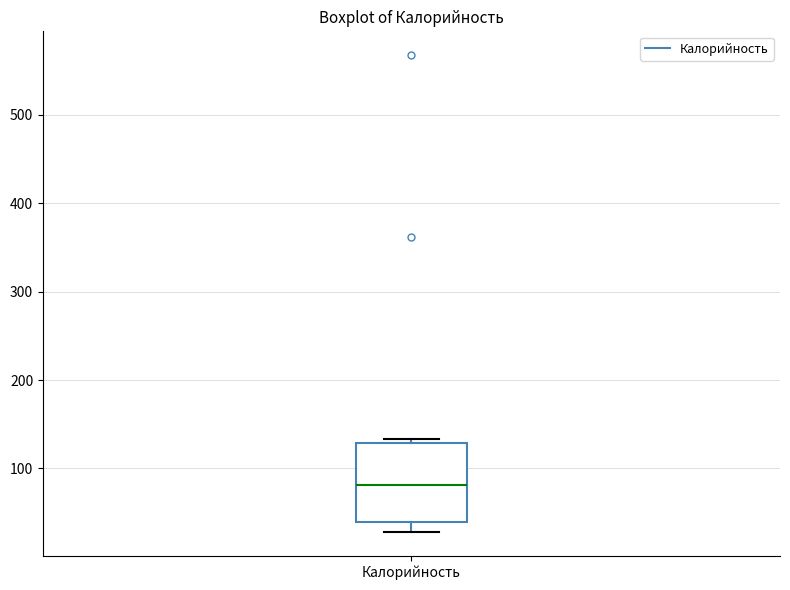

Read this box plot against the y-axis: the position of the median line, the range covered by the box, and the ends of both whiskers. The values are not printed on the chart, so give them approximately, as read against the axis.

median 80, box 40 to 130, whiskers 30 to 130 (just above the box's upper edge)